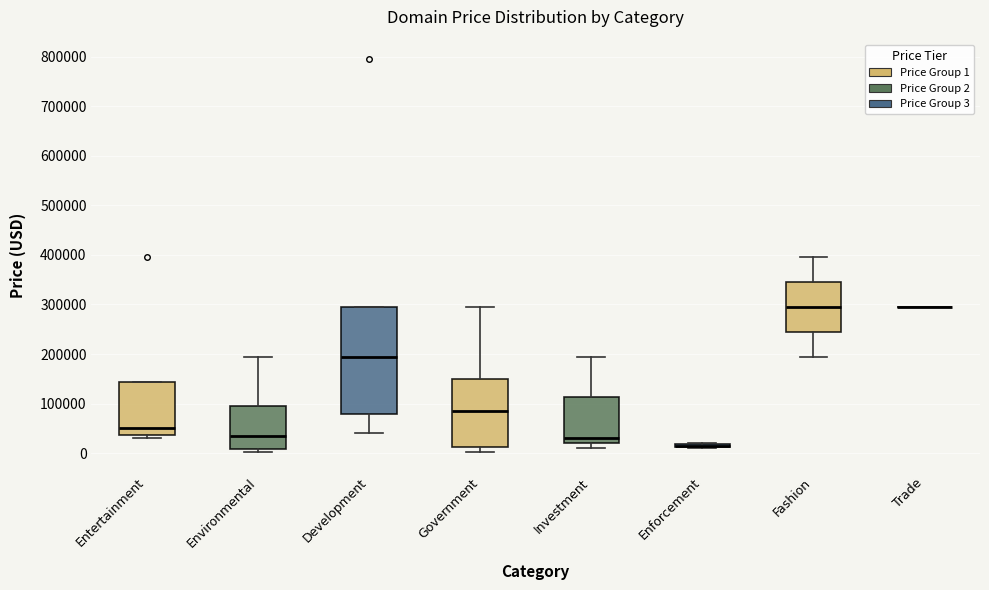

Reading left to right, read every box against the y-axis: the position of its median line, the range the box covers, and the ends of its whiskers. The values are not printed on the chart, so give them approximately, as read against the axis.

Entertainment: median 50000, box 40000 to 140000, whiskers 30000 to 140000
Environmental: median 30000, box 10000 to 90000, whiskers 0 to 190000
Development: median 190000, box 80000 to 290000, whiskers 40000 to 290000
Government: median 80000, box 10000 to 150000, whiskers 0 to 290000
Investment: median 30000, box 20000 to 110000, whiskers 10000 to 190000
Enforcement: box collapsed to a line at 10000, whiskers 10000 to 20000
Fashion: median 290000, box 240000 to 340000, whiskers 190000 to 390000
Trade: box collapsed to a line at 290000, whiskers 290000 to 290000